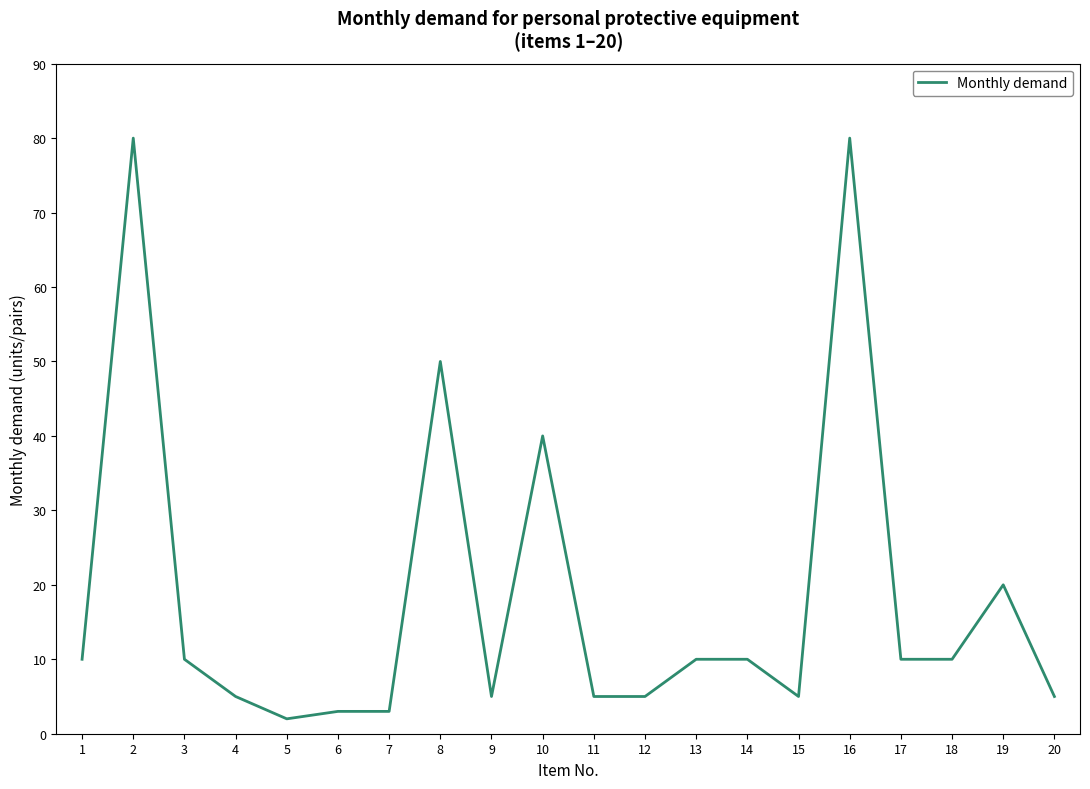

What is the difference between the maximum and second lowest values?

77